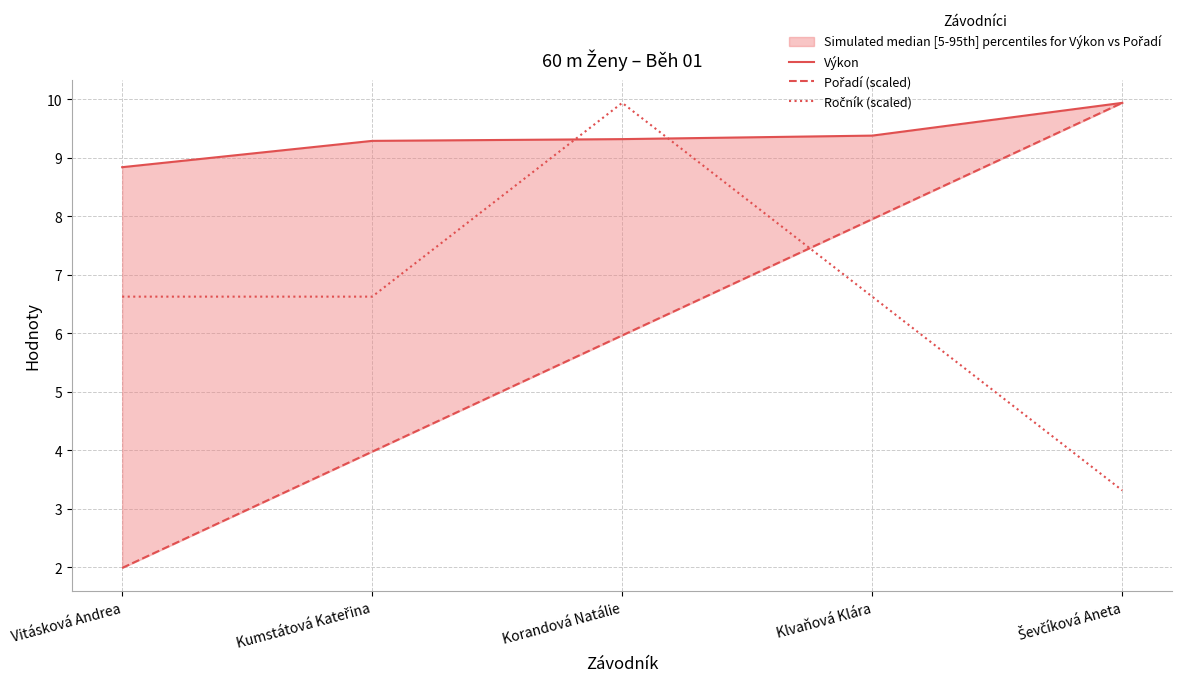

The Ročník (scaled) series shows 6.6 at Klvaňová Klára. True or false?

True